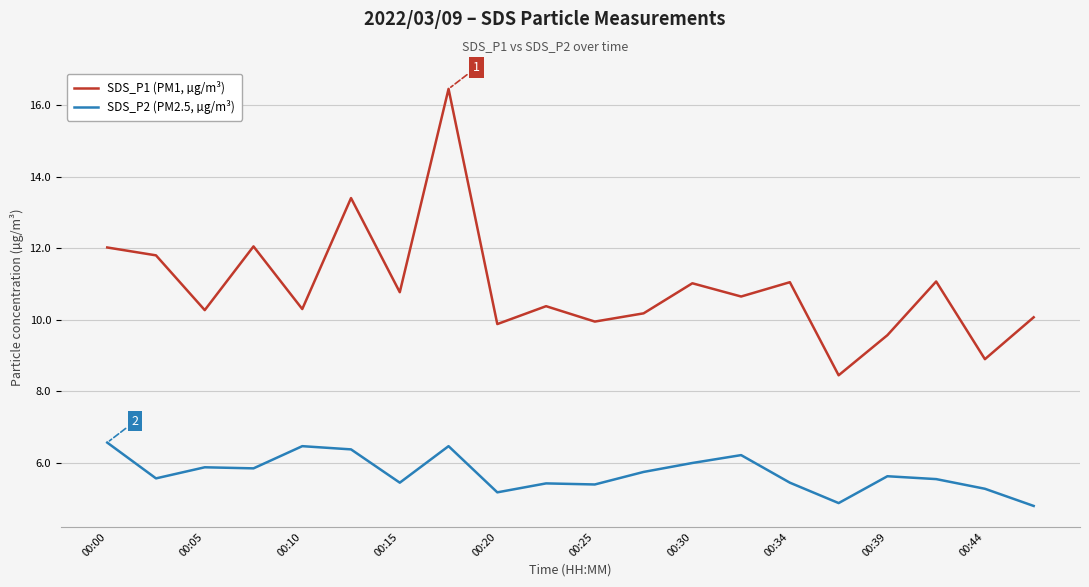

Which series has the largest total across all categories?

SDS_P1 (PM1, µg/m³)